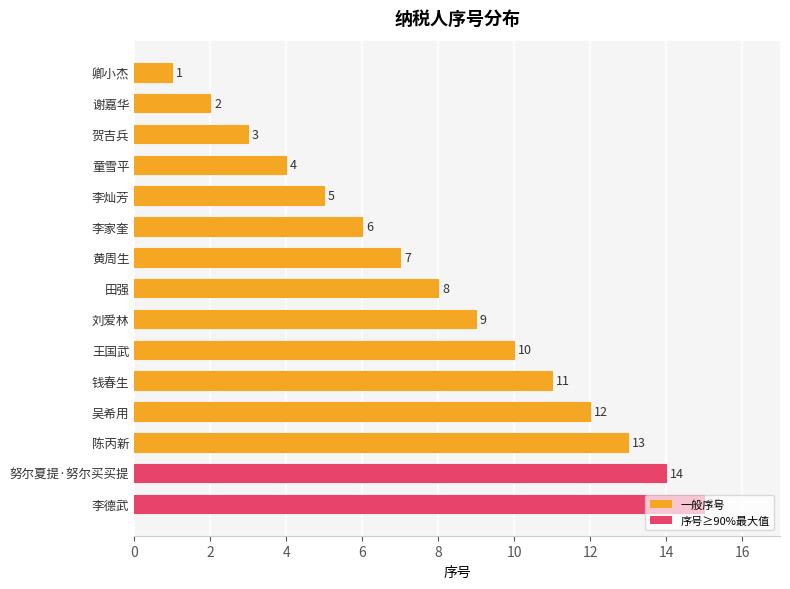

Rank the categories by value from highest to lowest.

李德武, 努尔夏提·努尔买买提, 陈丙新, 吴希用, 钱春生, 王国武, 刘爱林, 田强, 黄周生, 李家奎, 李灿芳, 童雪平, 贺吉兵, 谢嘉华, 卿小杰